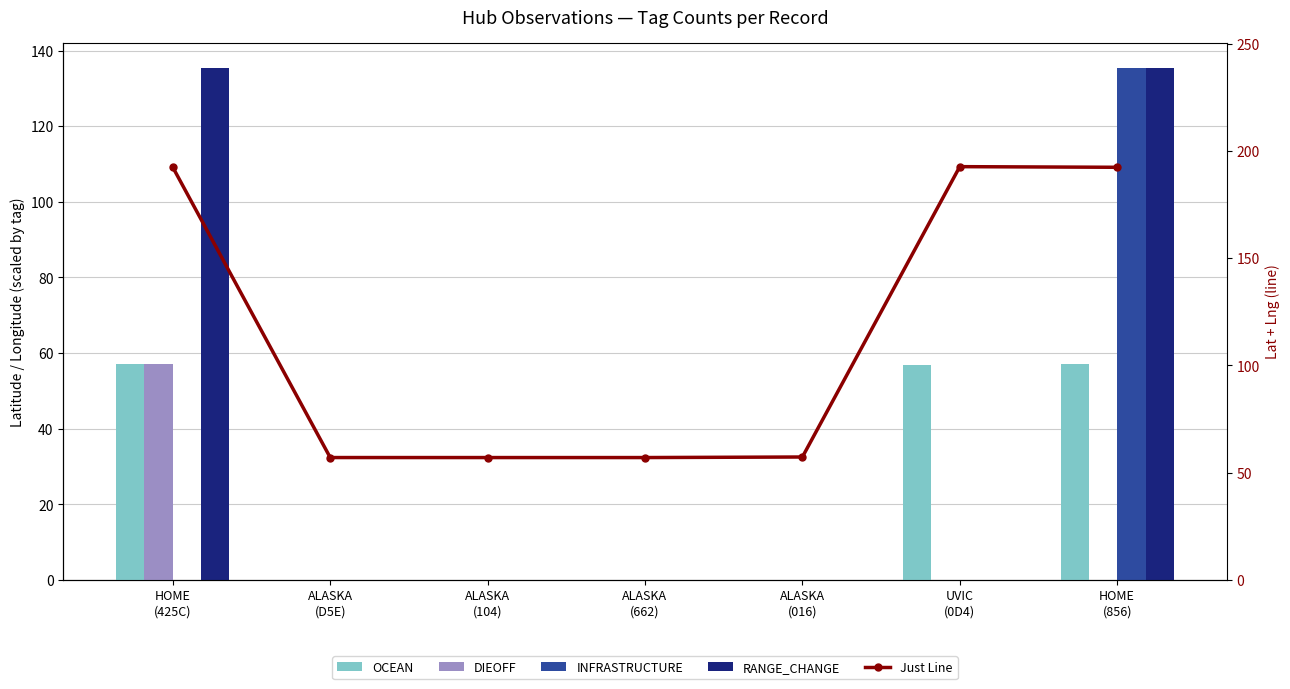

Rank the series at UVIC
(0D4) from lowest to highest value.

DIEOFF, INFRASTRUCTURE, RANGE_CHANGE, OCEAN, Just Line